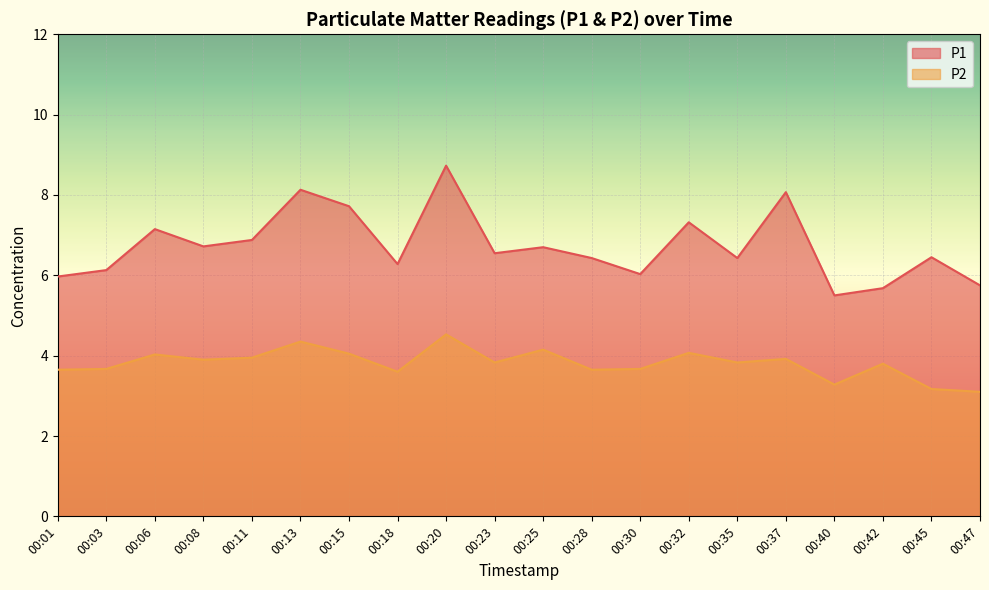

How many distinct data groups are displayed?

2